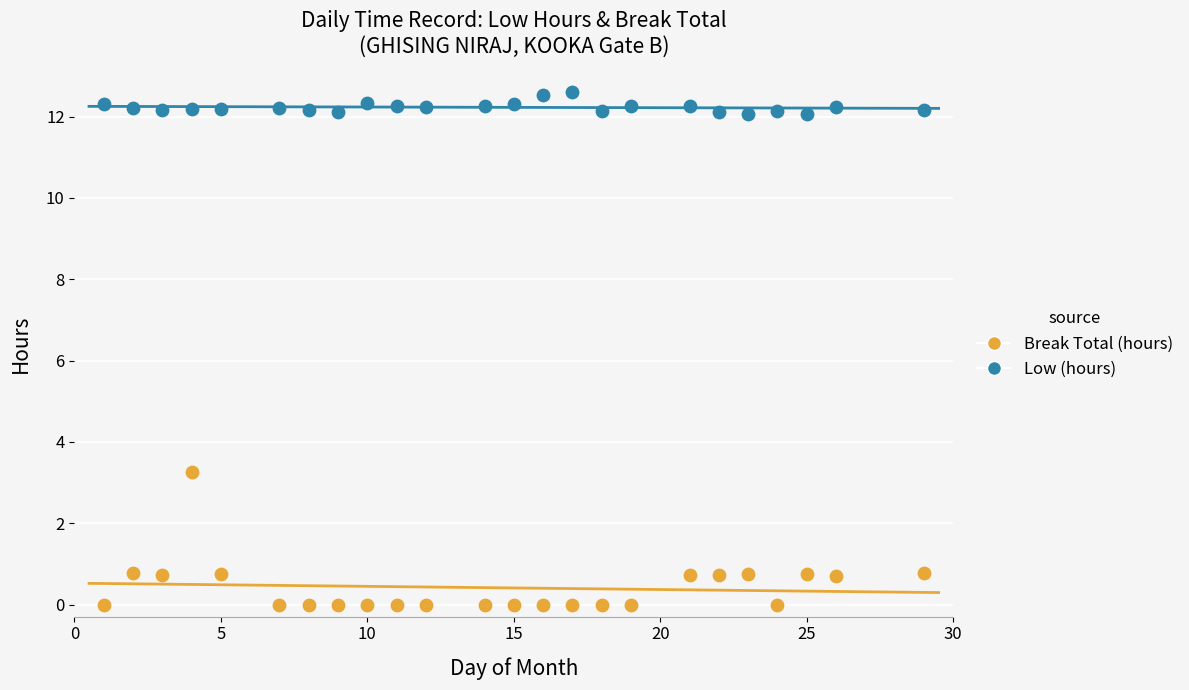

Across all data points, what is the range of X values (max minus min)?

28.0